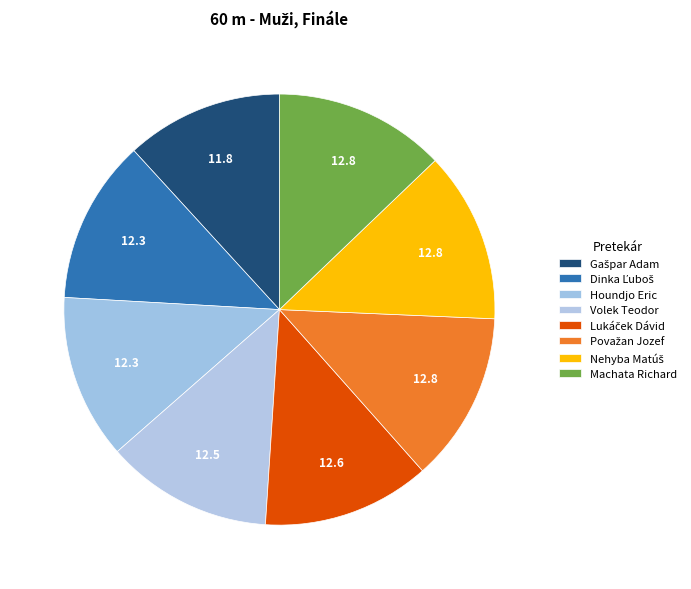

To the nearest percent, what is the difference between the largest and smallest slice percentages?

1%